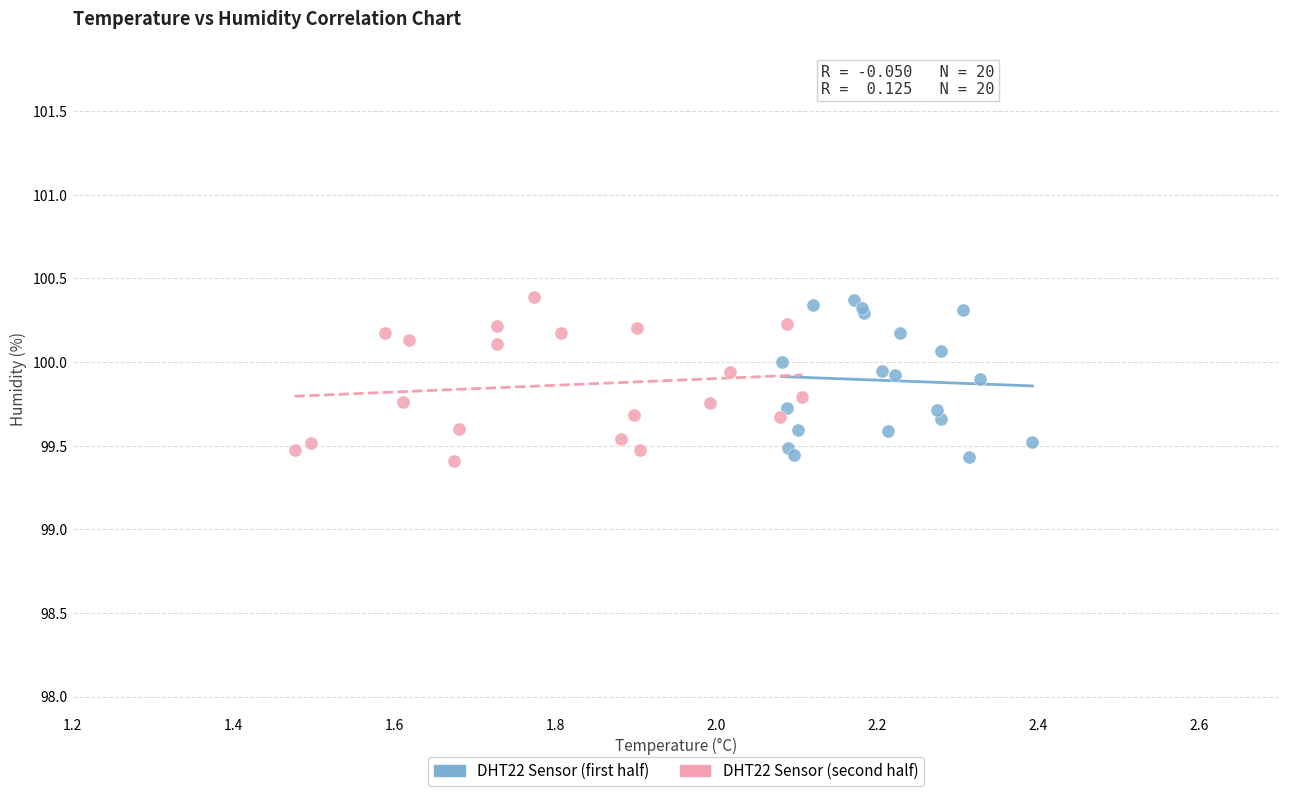

Which series has the widest spread of Y values?

DHT22 Sensor (second half)